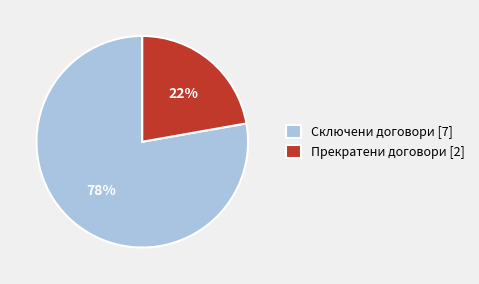

To the nearest percent, what is the difference between the largest and smallest slice percentages?

56%